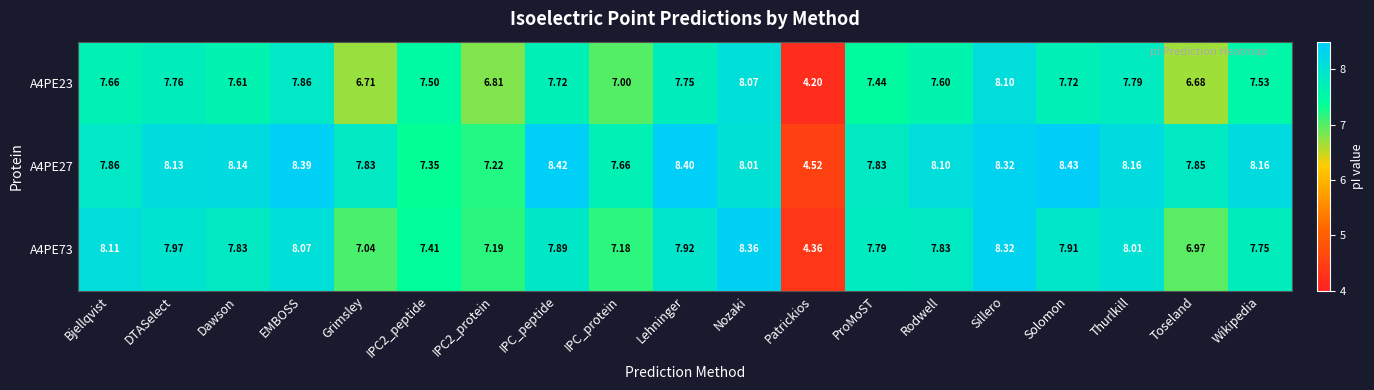

Where does the A4PE73 series first go above 7?

Bjellqvist